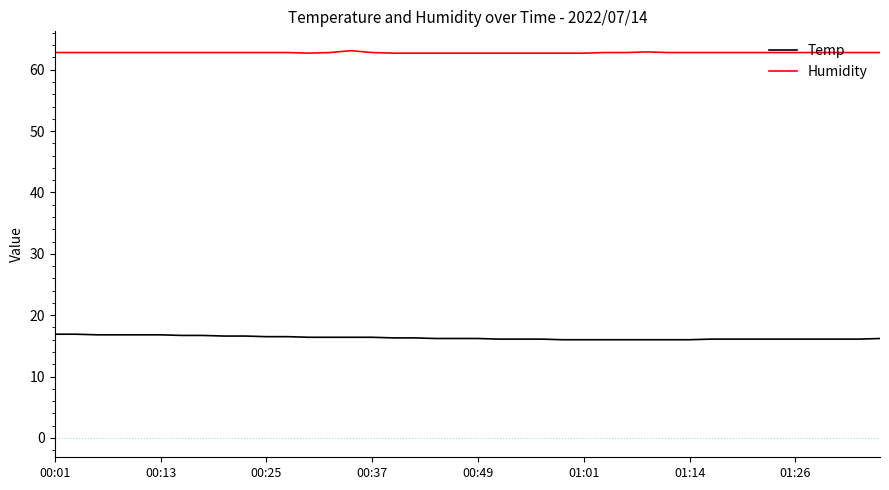

True or false: Humidity and Temp intersect in this chart.

False